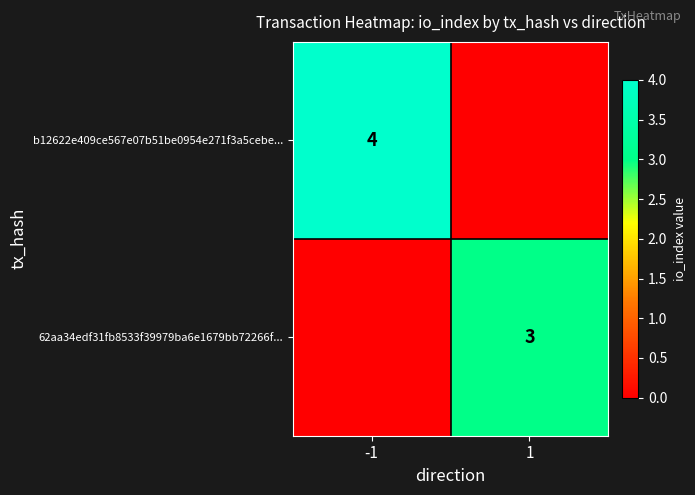

True or false: 62aa34edf31fb8533f39979ba6e1679bb72266f... has a value of 3 at 1.

True